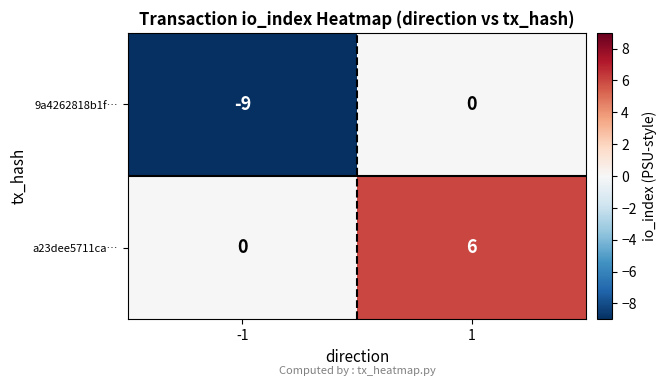

What is the difference between the a23dee5711ca… values at -1 and 1?

6